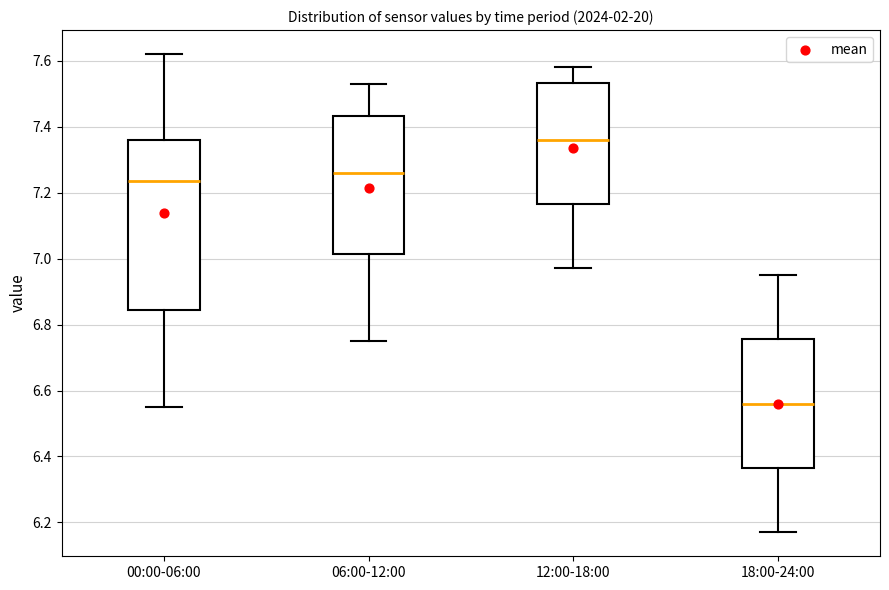

Which box's median line is the highest?

12:00-18:00